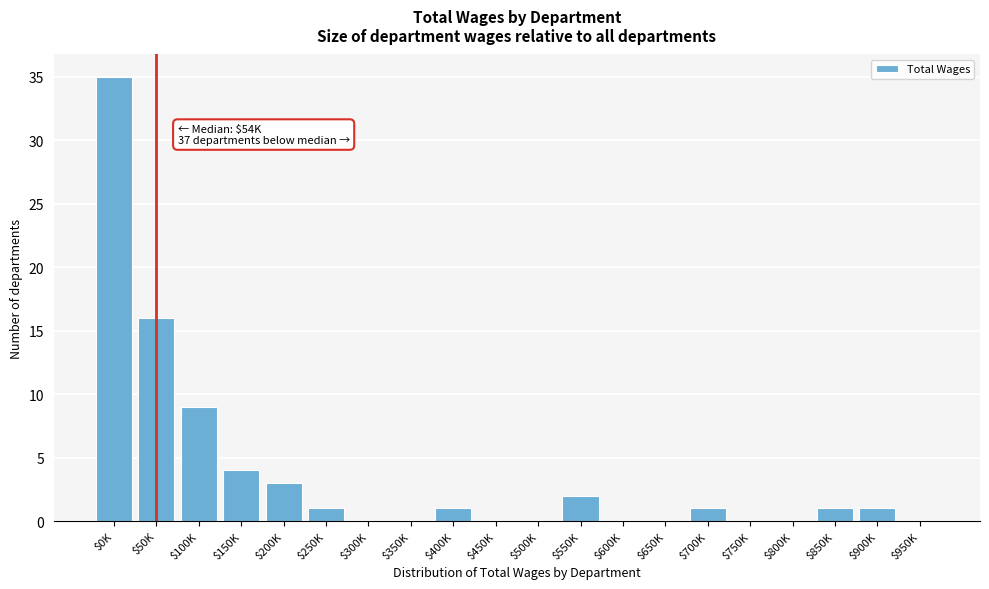

Where is the data nearest to the value 17?

$50K